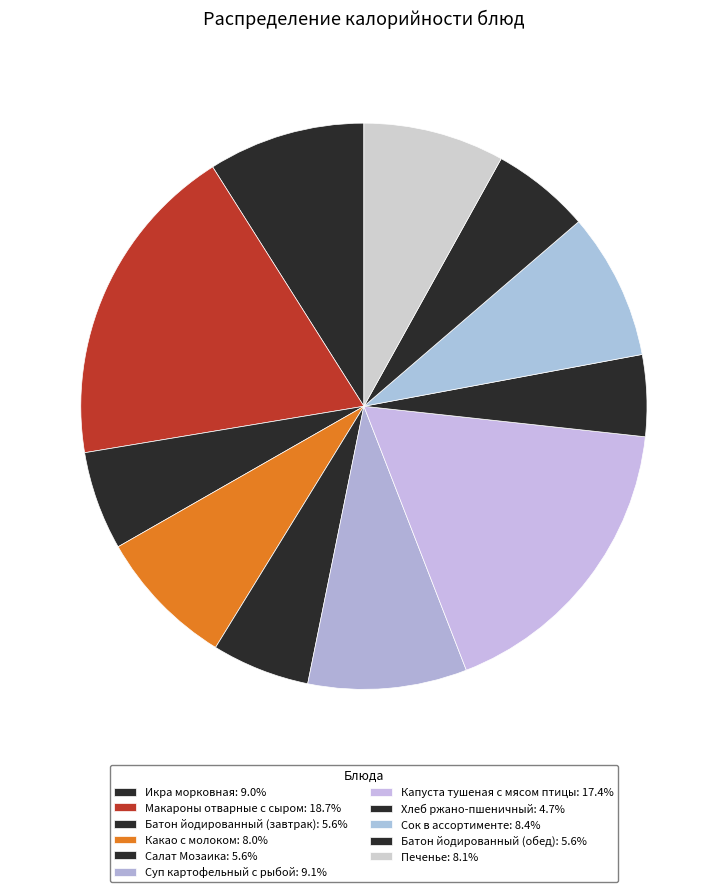

Which category has the smallest portion of the pie?

Хлеб ржано-пшеничный